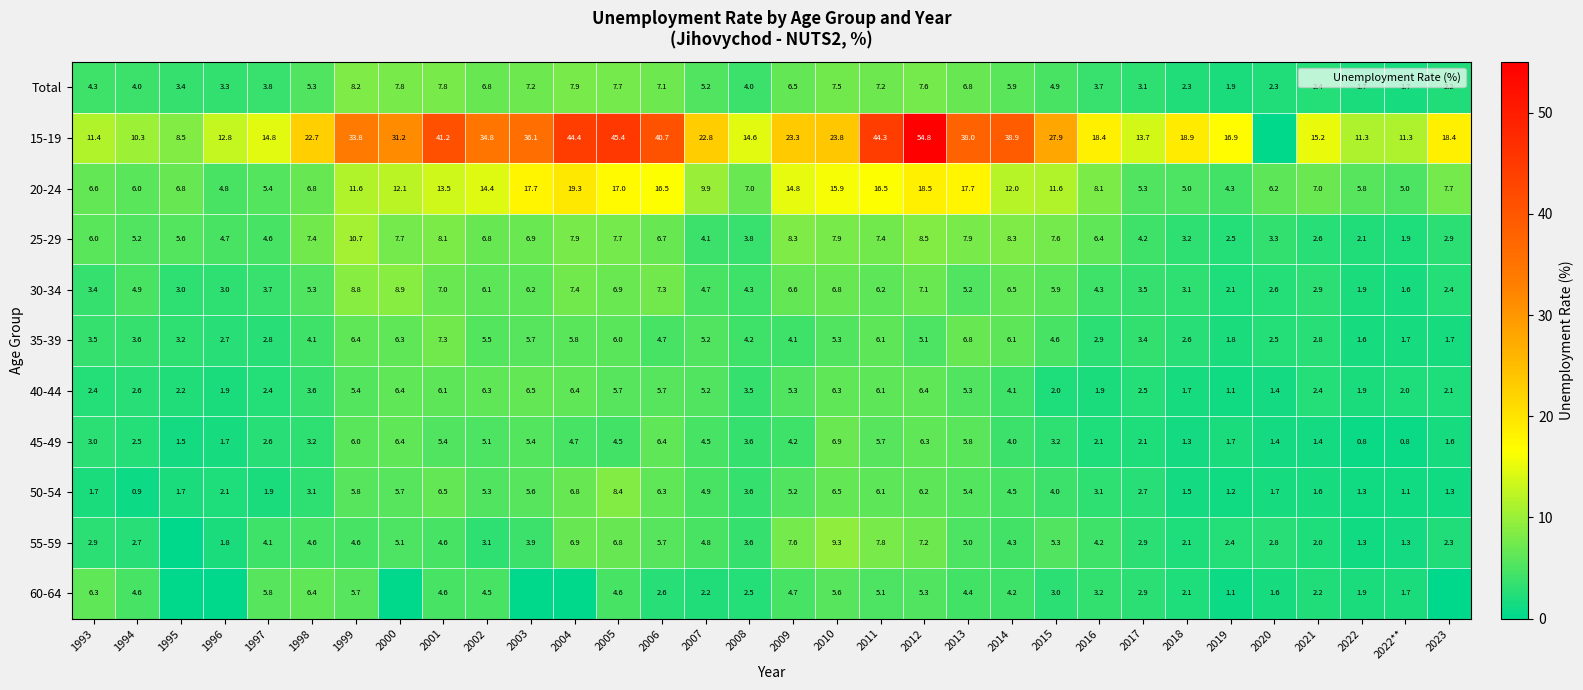

True or false: Total has a value of 1.9 at 2019.

True